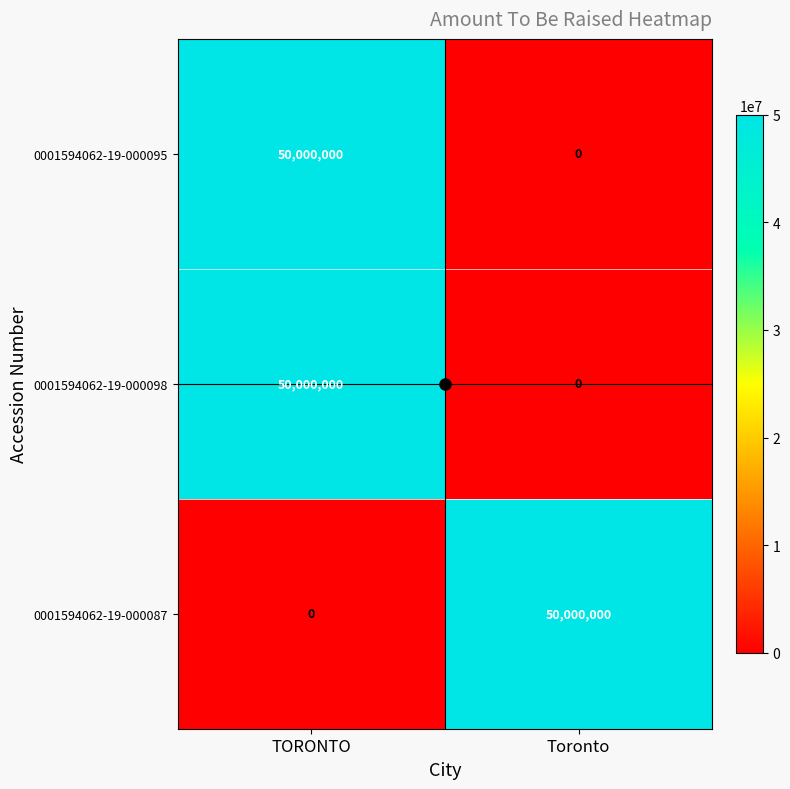

What value does the 0001594062-19-000098 series have at TORONTO?

50000000